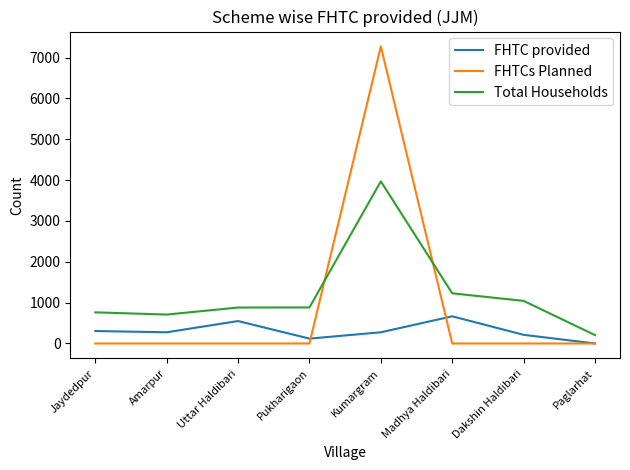

List the series in order of their overall mean, highest first.

Total Households, FHTCs Planned, FHTC provided